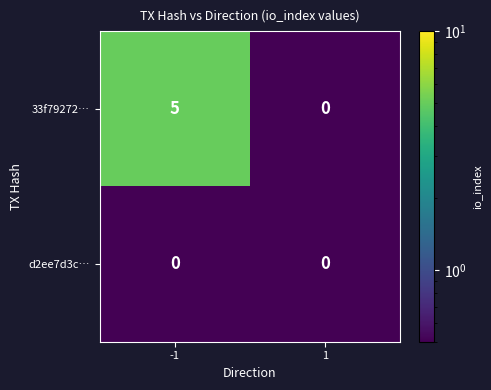

What is the greatest value displayed?

5